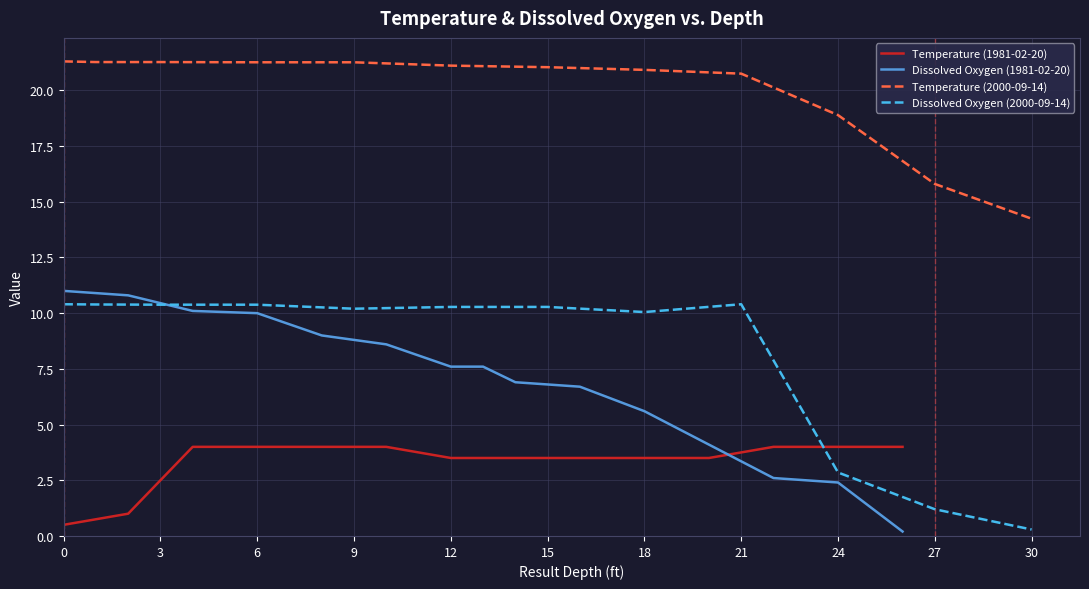

How many data points does each series have?

15